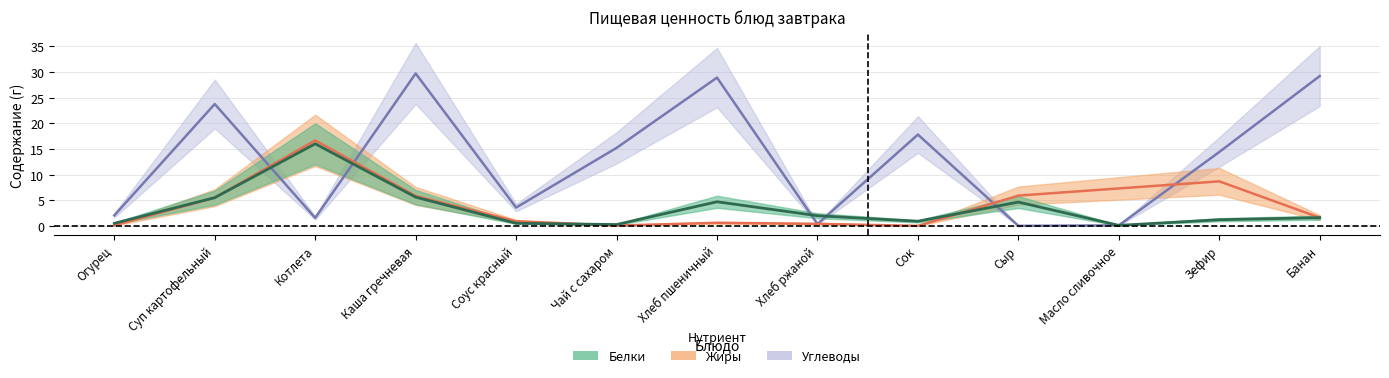

What position from the right is Банан?

1